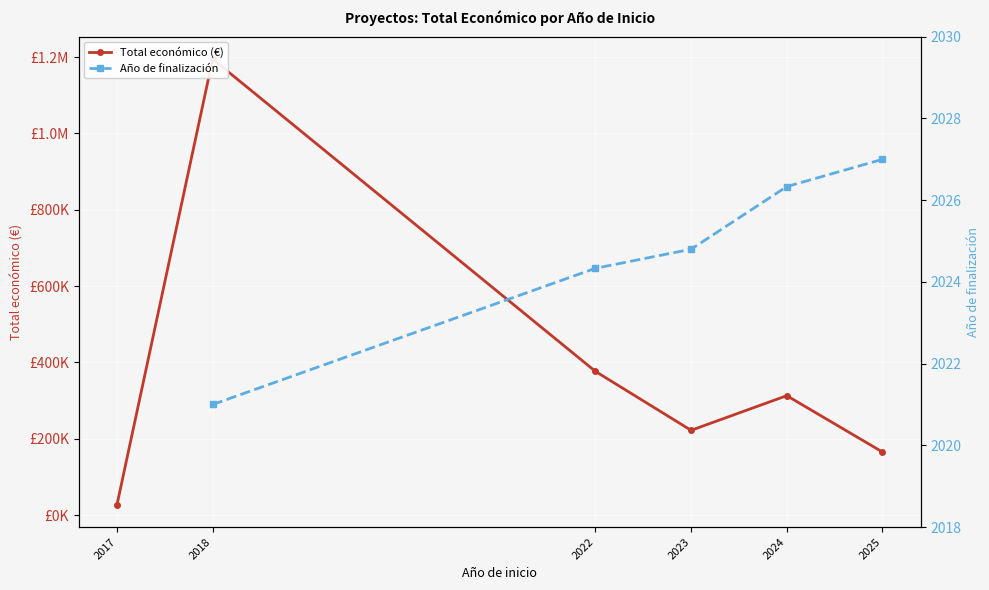

Which category has the lowest value across all series?

2018